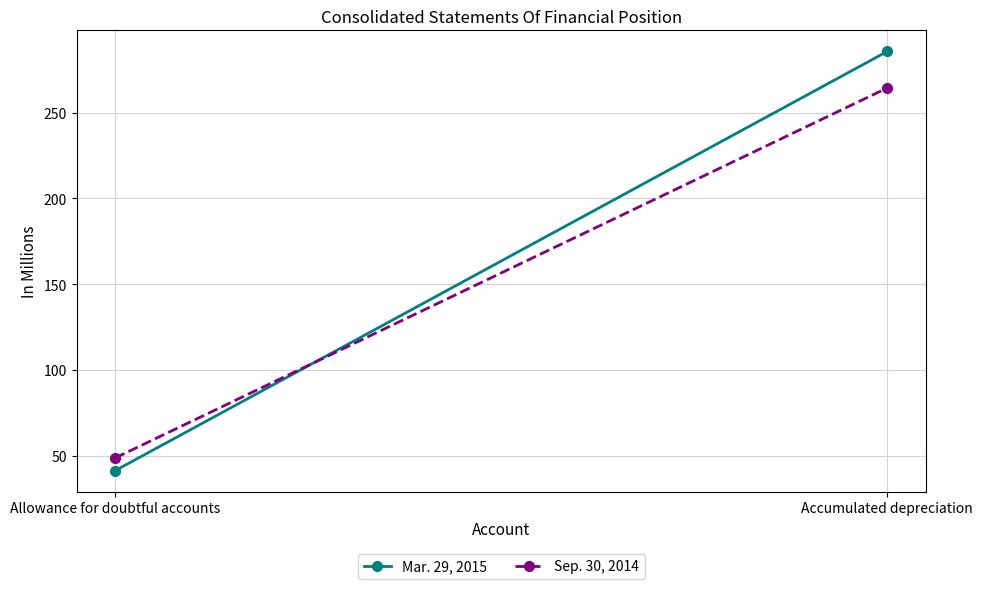

Which series has the largest total across all categories?

Mar. 29, 2015